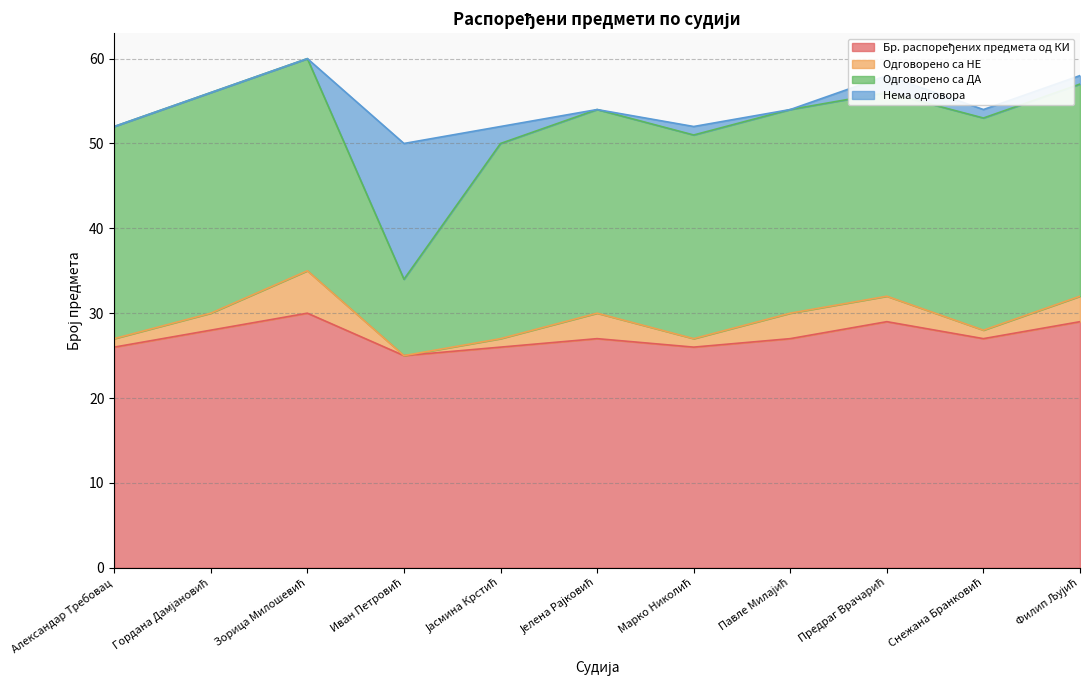

At which category does the chart reach its peak across all series?

Зорица Милошевић